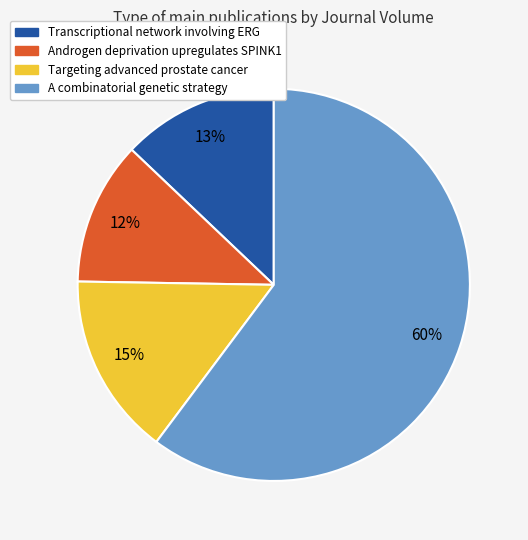

To the nearest percent, what portion does Transcriptional network involving ERG represent?

13%